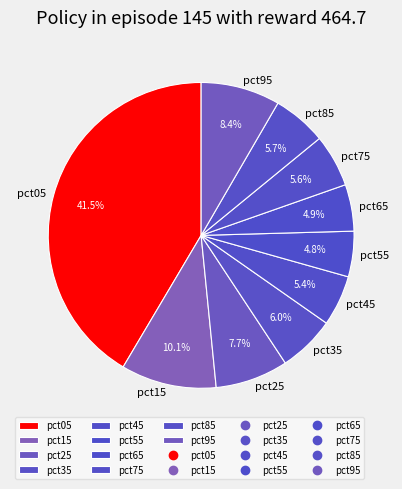

To the nearest percent, what percentage of the pie is pct75?

6%